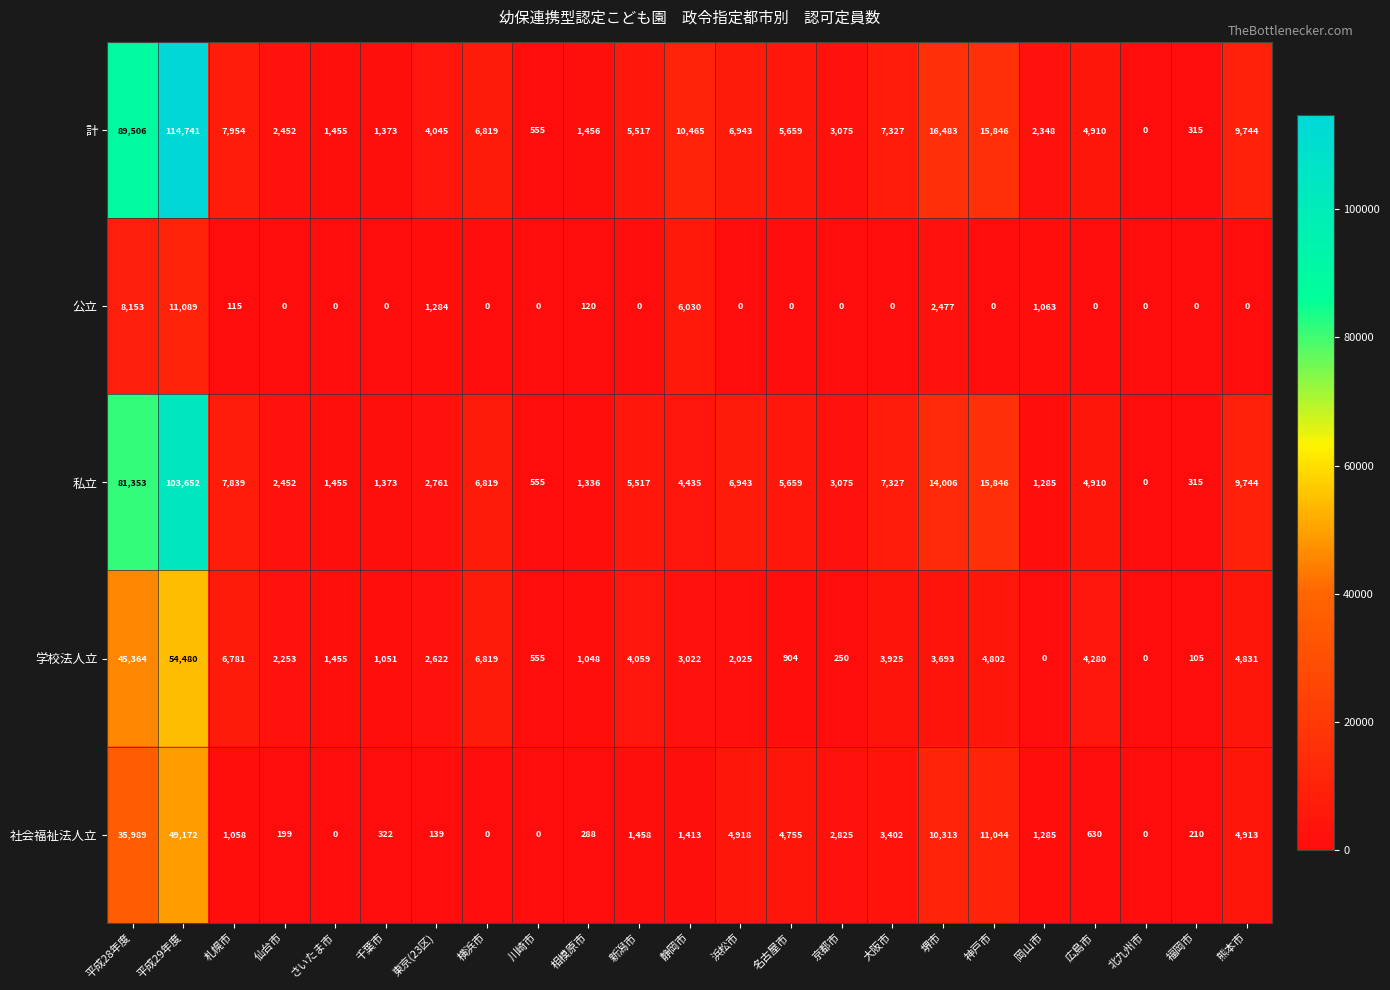

Read the 計 value at 京都市, to the nearest 100.

3100